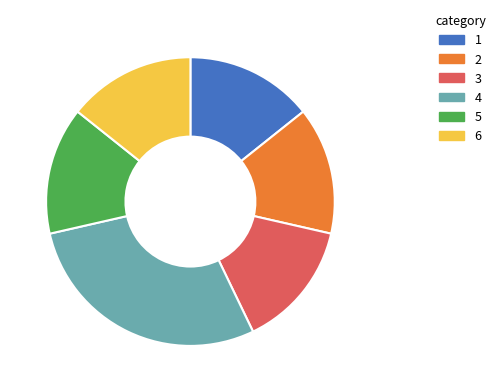

Is there a majority slice in this chart?

No